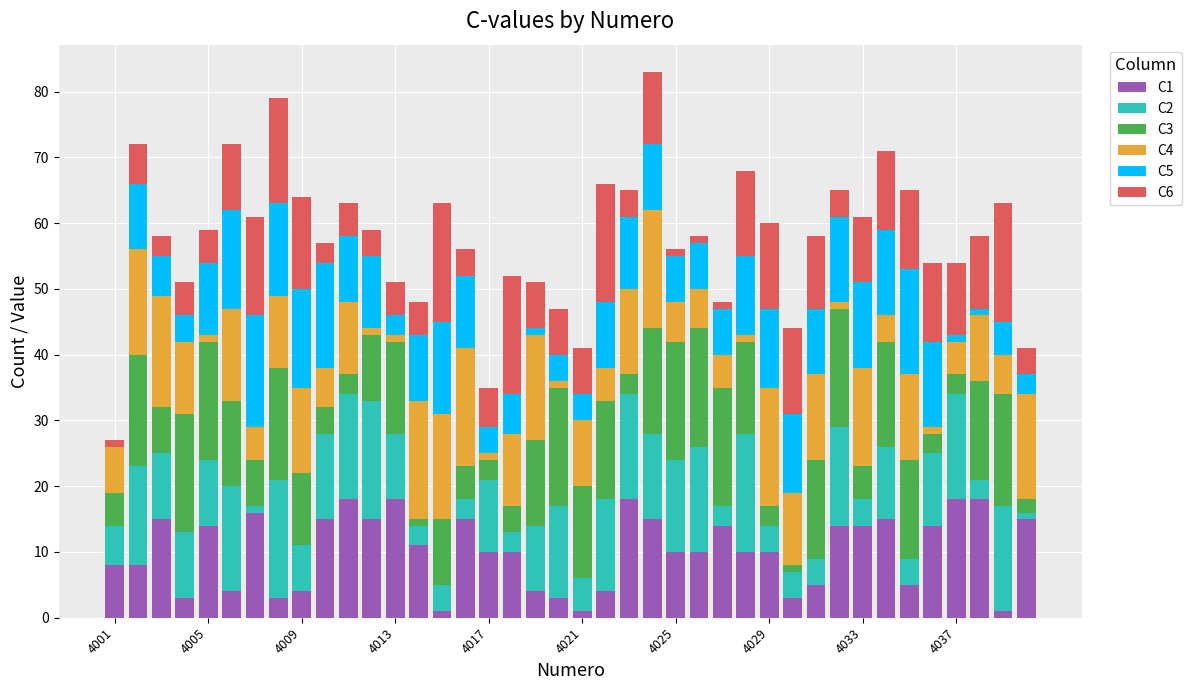

How many categories are shown in the chart?

40